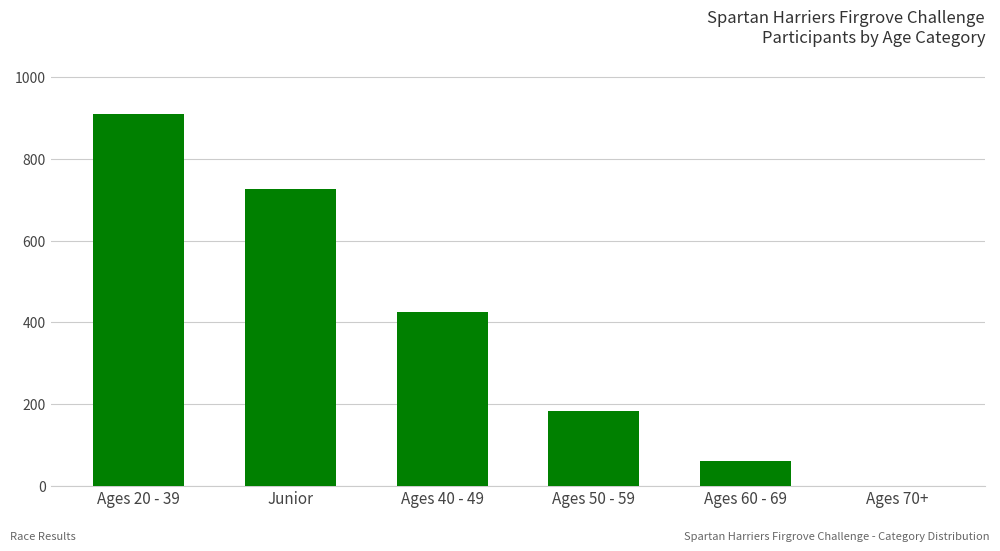

What is the average value?

384